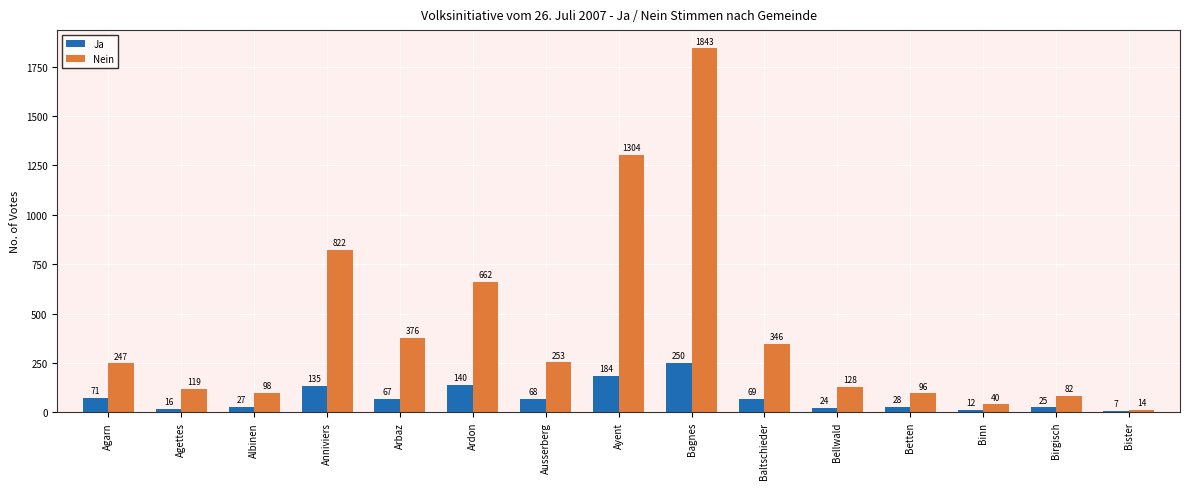

Which series changed the most between Arbaz and Birgisch?

Nein